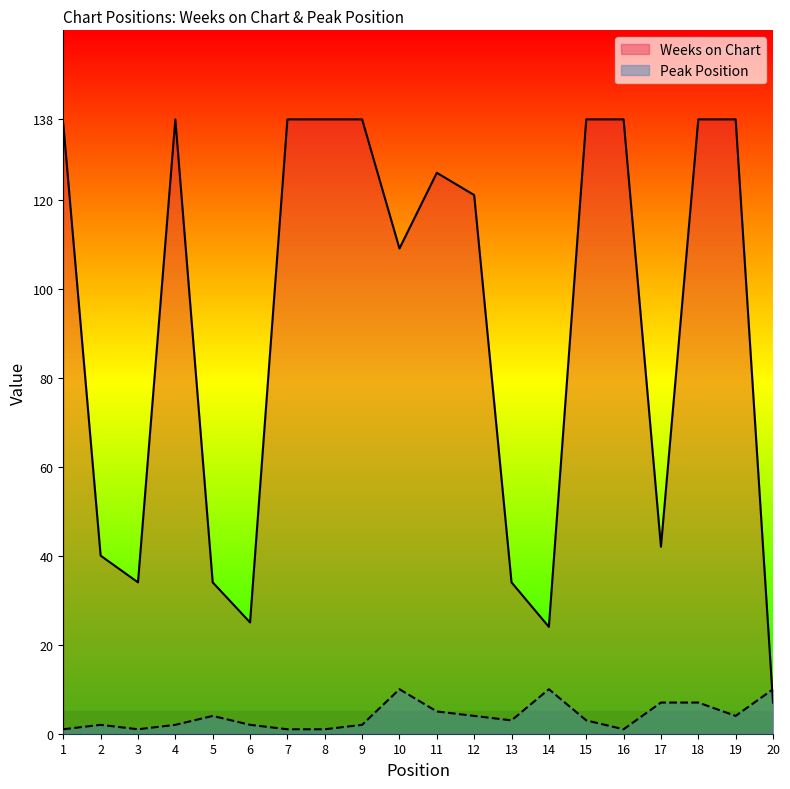

Is it true that Weeks on Chart equals 33 at 18?

False